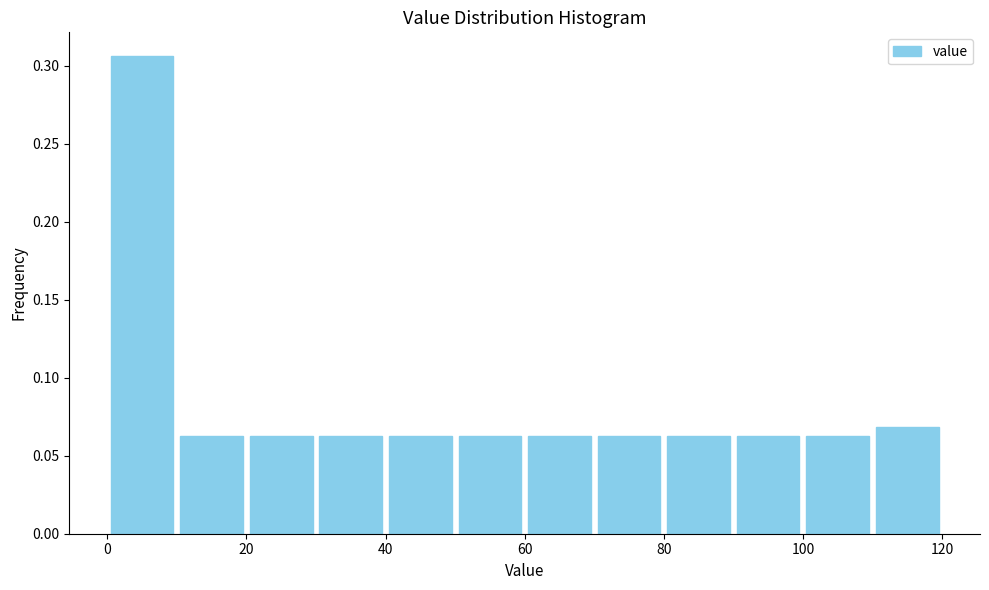

How tall is the bar that spans 60 to 70 on the x-axis? The values are not printed on the chart, so give them approximately, as read against the axis.

0.065